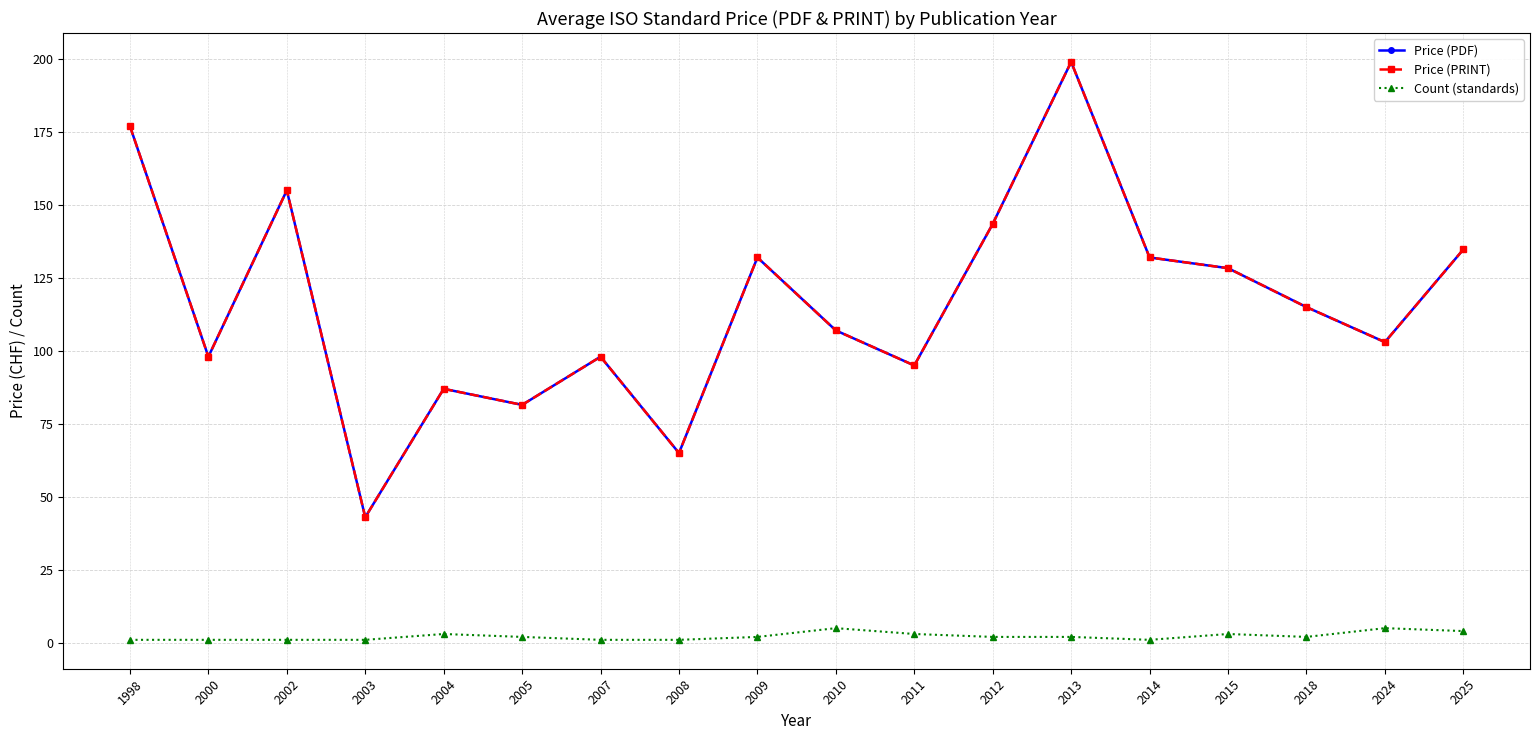

True or false: Price (PDF) and Price (PRINT) intersect in this chart.

False